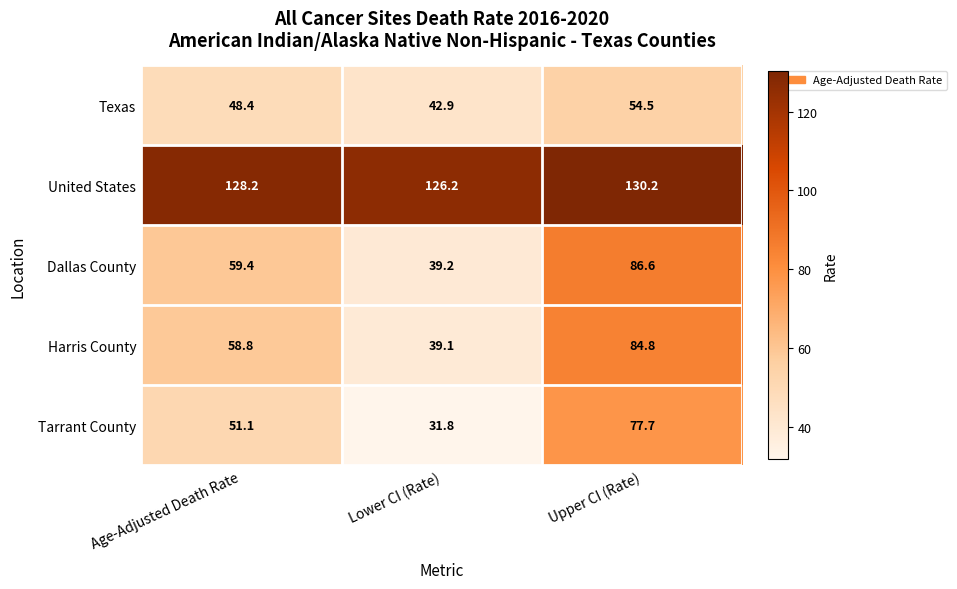

Is the value of Harris County at Age-Adjusted Death Rate greater than the value of Dallas County at Age-Adjusted Death Rate?

No